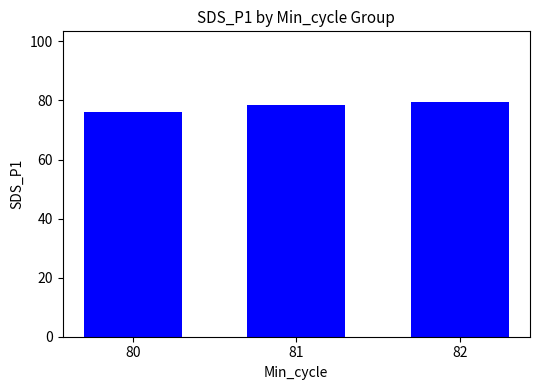

How many data points are less than 78?

1